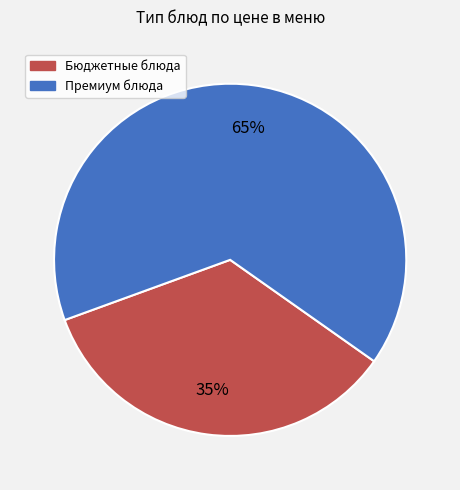

Is there any slice that represents more than half of the pie?

Yes